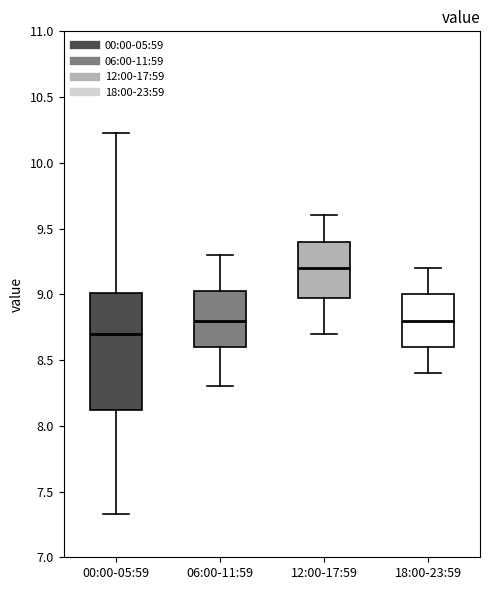

Reading left to right, transcribe this box plot: for each box, give where its median line is, the range the box spans, and where its two whiskers end, as read against the y-axis. The values are not printed on the chart, so give them approximately, as read against the axis.

00:00-05:59: median 8.70, box 8.10 to 9.00, whiskers 7.35 to 10.25
06:00-11:59: median 8.80, box 8.60 to 9.05, whiskers 8.30 to 9.30
12:00-17:59: median 9.20, box 9.00 to 9.40, whiskers 8.70 to 9.60
18:00-23:59: median 8.80, box 8.60 to 9.00, whiskers 8.40 to 9.20